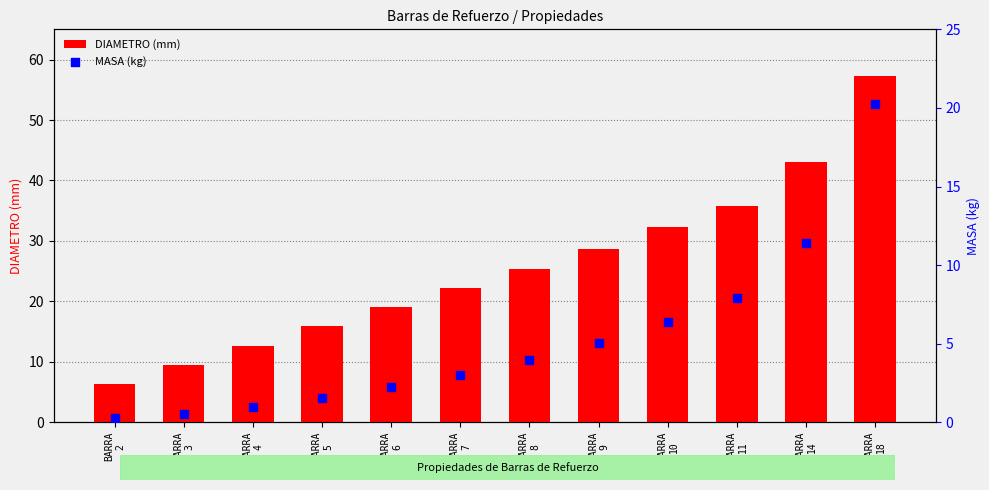

What is the total value across all series at BARRA
10?

38.7